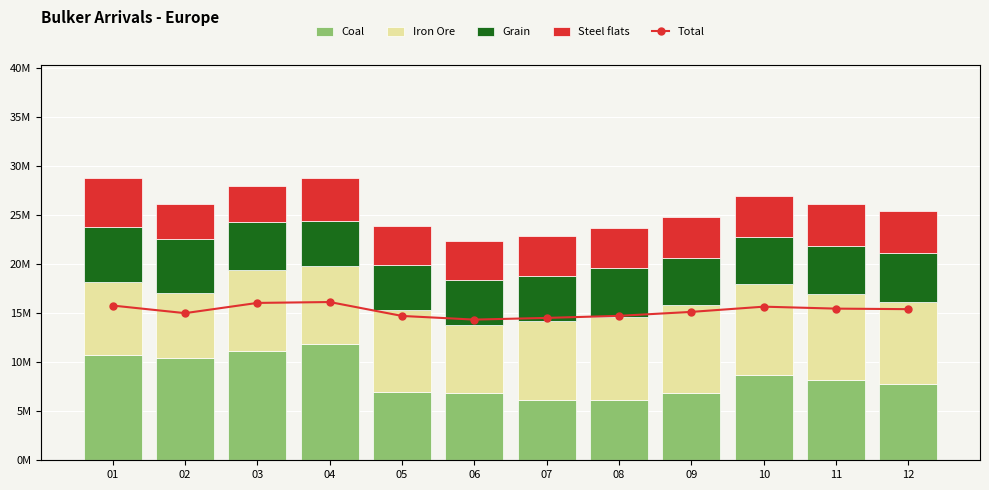

Read the Steel flats value at 03.

3.7